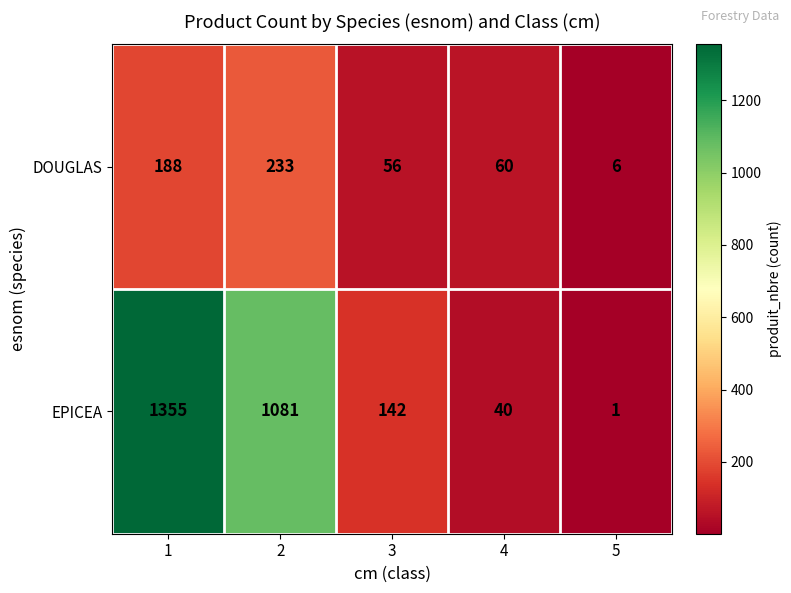

How many categories are shown in the chart?

5